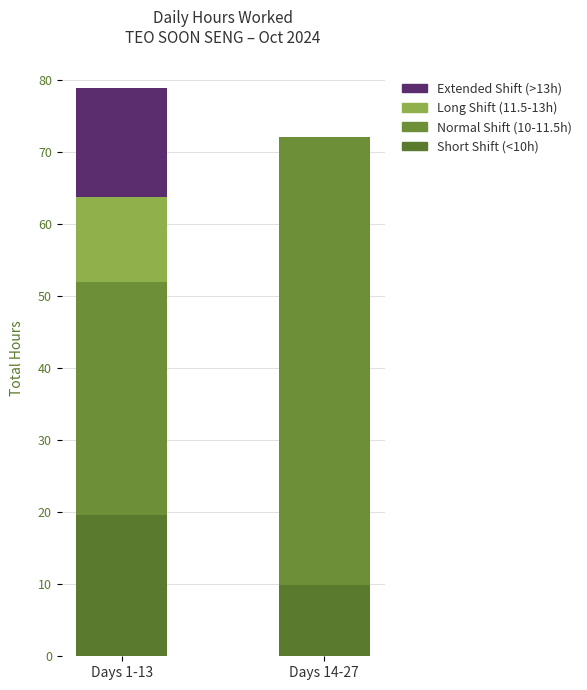

The value of Extended Shift (>13h) at Days 1-13 is 15.2. True or false?

True